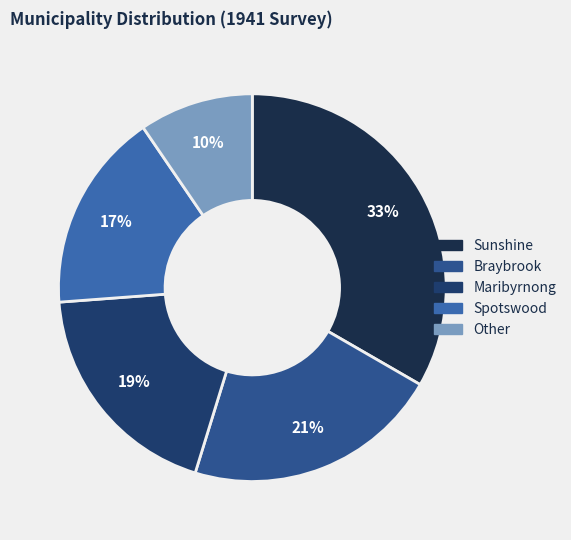

What percentage is the Spotswood slice, to the nearest percent?

17%